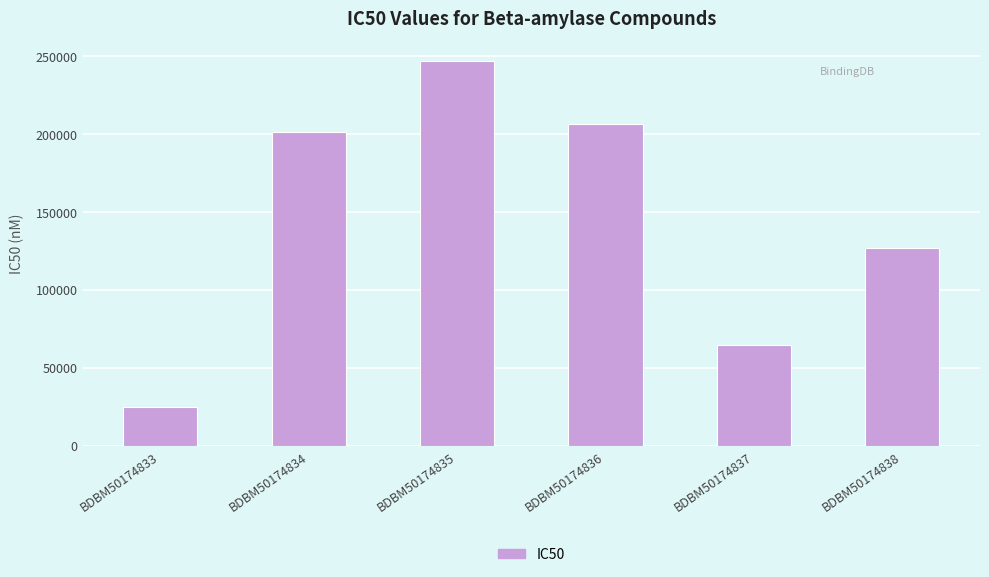

At which label is the value closest to 136050?

BDBM50174838